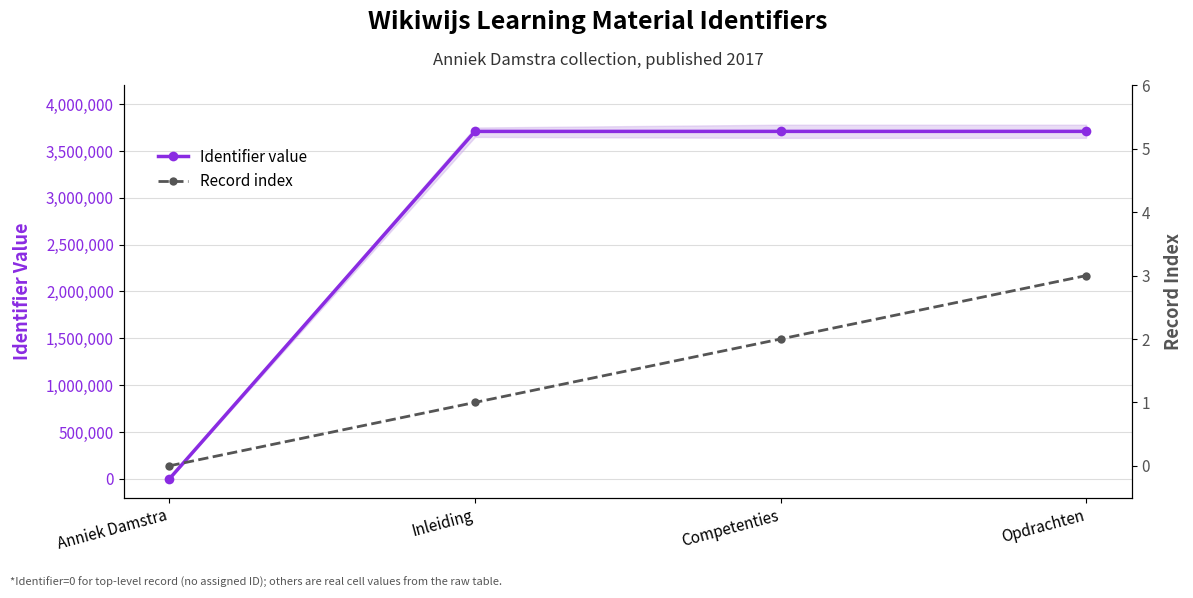

Is it true that Record index equals 2 at Competenties?

True